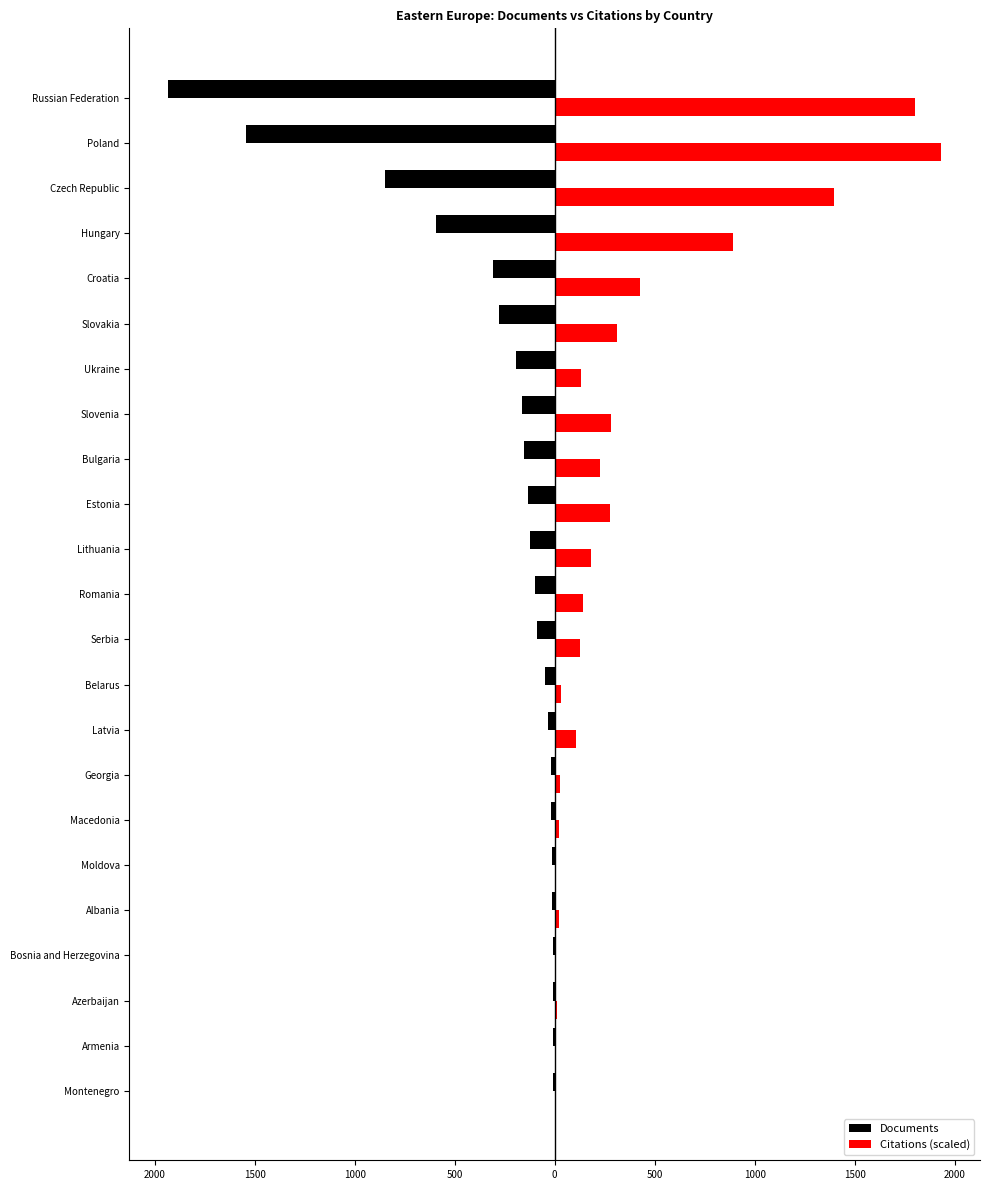

What is the difference between the maximum and minimum values in the Citations (scaled) series?

1931.6